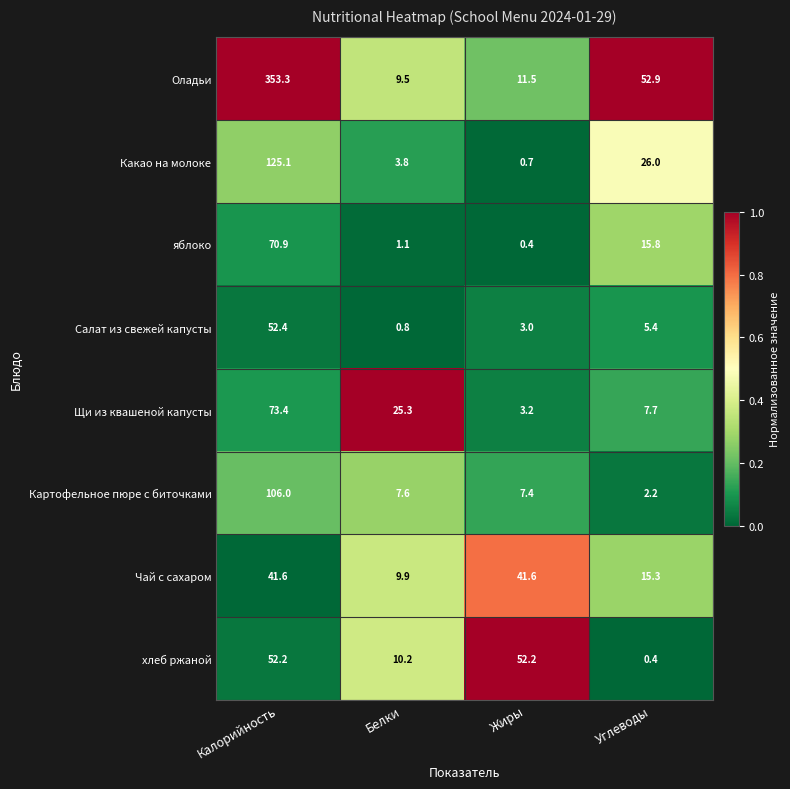

Which series has the largest total across all categories?

Оладьи